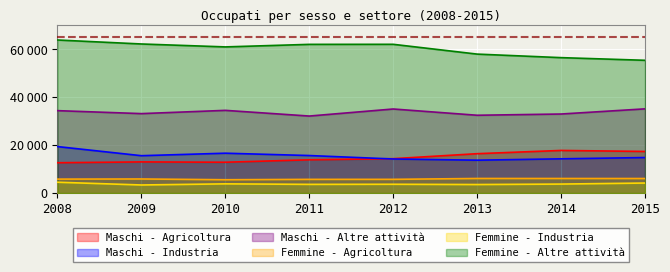

True or false: Maschi - Altre attività has a value of 50155 at 2013.

False